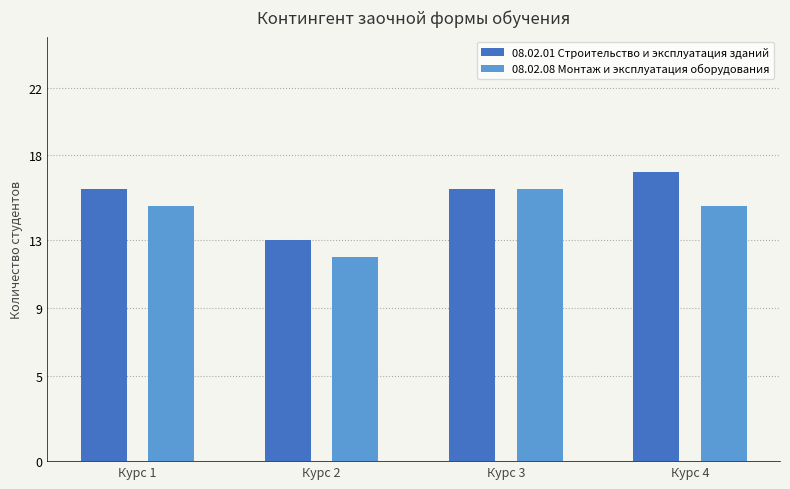

Rank the series at Курс 1 from highest to lowest value.

08.02.01 Строительство и эксплуатация зданий, 08.02.08 Монтаж и эксплуатация оборудования